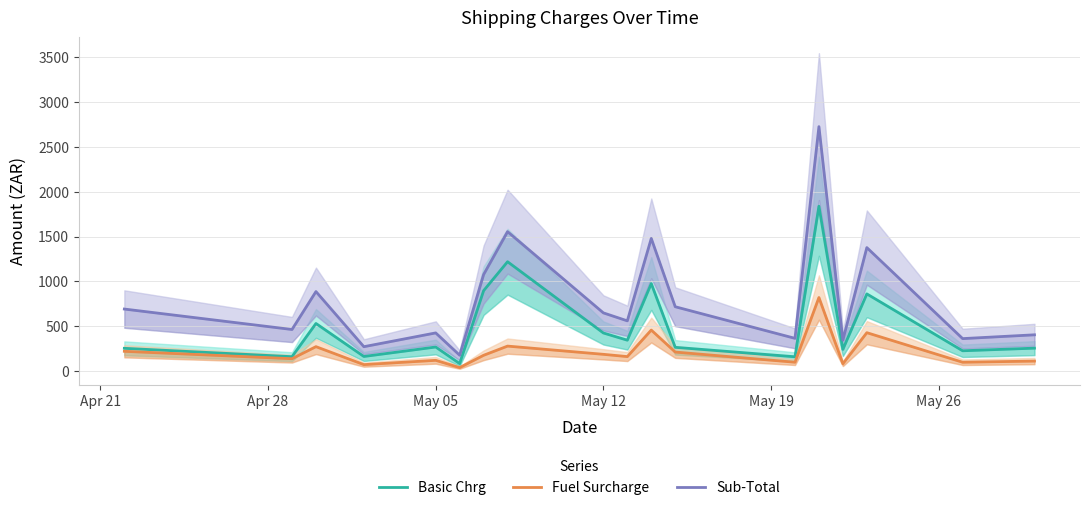

Rank the series by their average value, from lowest to highest.

Fuel Surcharge, Basic Chrg, Sub-Total